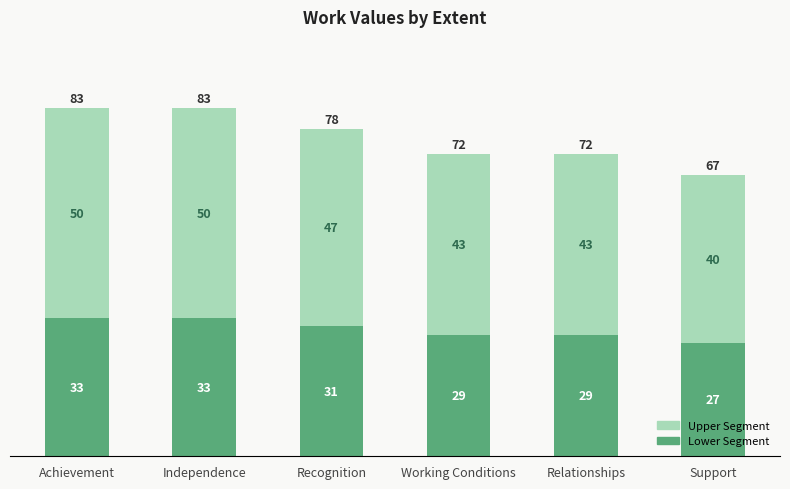

Are the bars horizontal?

No